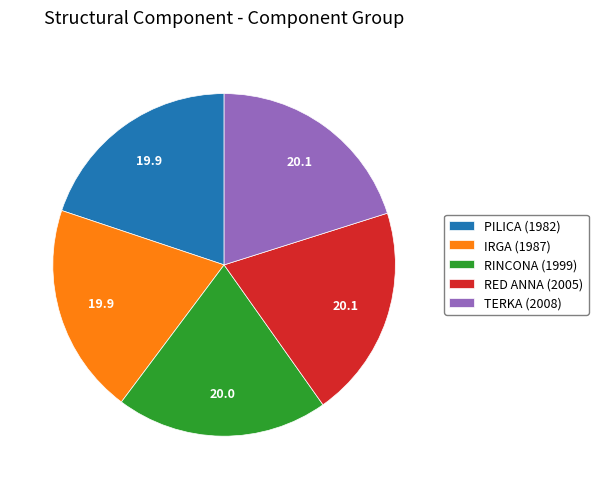

The RINCONA (1999) slice represents 31% of the pie. True or false?

False